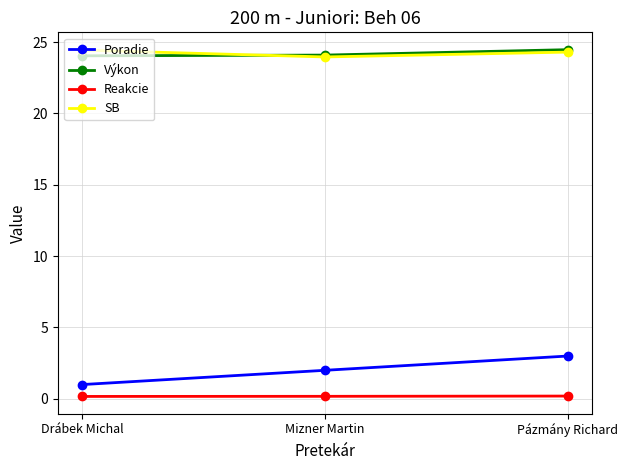

Is the value of Poradie at Pázmány Richard greater than the value of SB at Pázmány Richard?

No